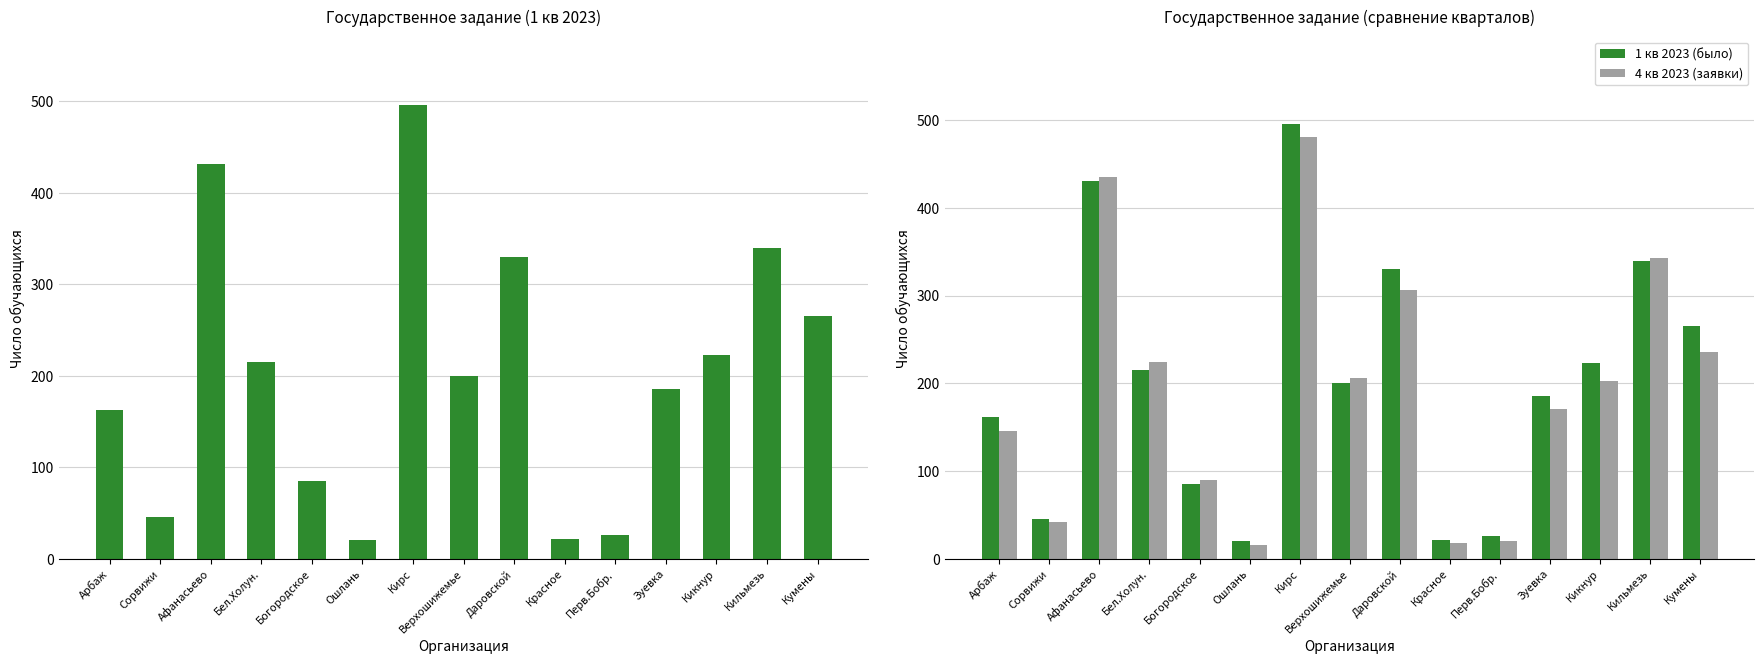

What is the difference between the second highest and minimum values in the 1 кв 2023 (было) series?

411